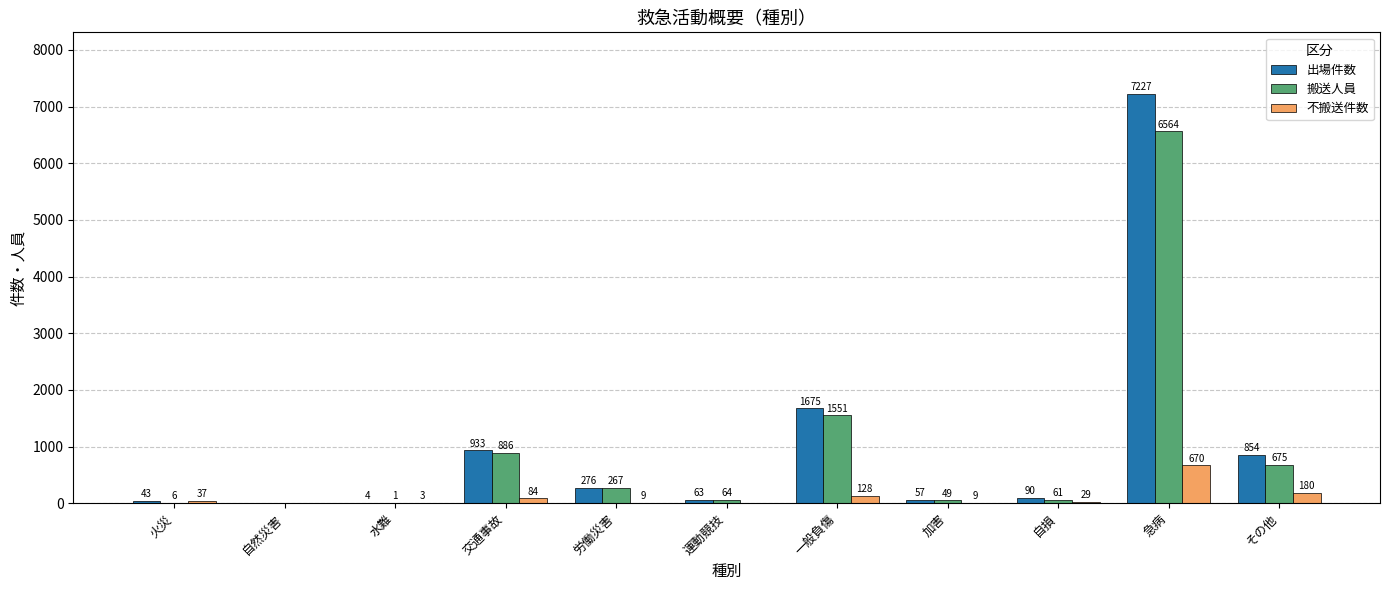

Reading right to left, list all the values displayed in this chart.

出場件数: その他=854	急病=7227	自損=90	加害=57	一般負傷=1675	運動競技=63	労働災害=276	交通事故=933	水難=4	自然災害=0	火災=43
搬送人員: その他=675	急病=6564	自損=61	加害=49	一般負傷=1551	運動競技=64	労働災害=267	交通事故=886	水難=1	自然災害=0	火災=6
不搬送件数: その他=180	急病=670	自損=29	加害=9	一般負傷=128	運動競技=0	労働災害=9	交通事故=84	水難=3	自然災害=0	火災=37